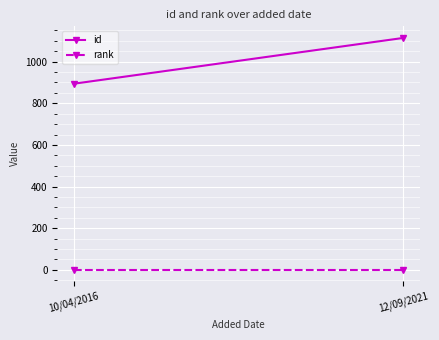

What are all the series names shown in the legend?

id, rank